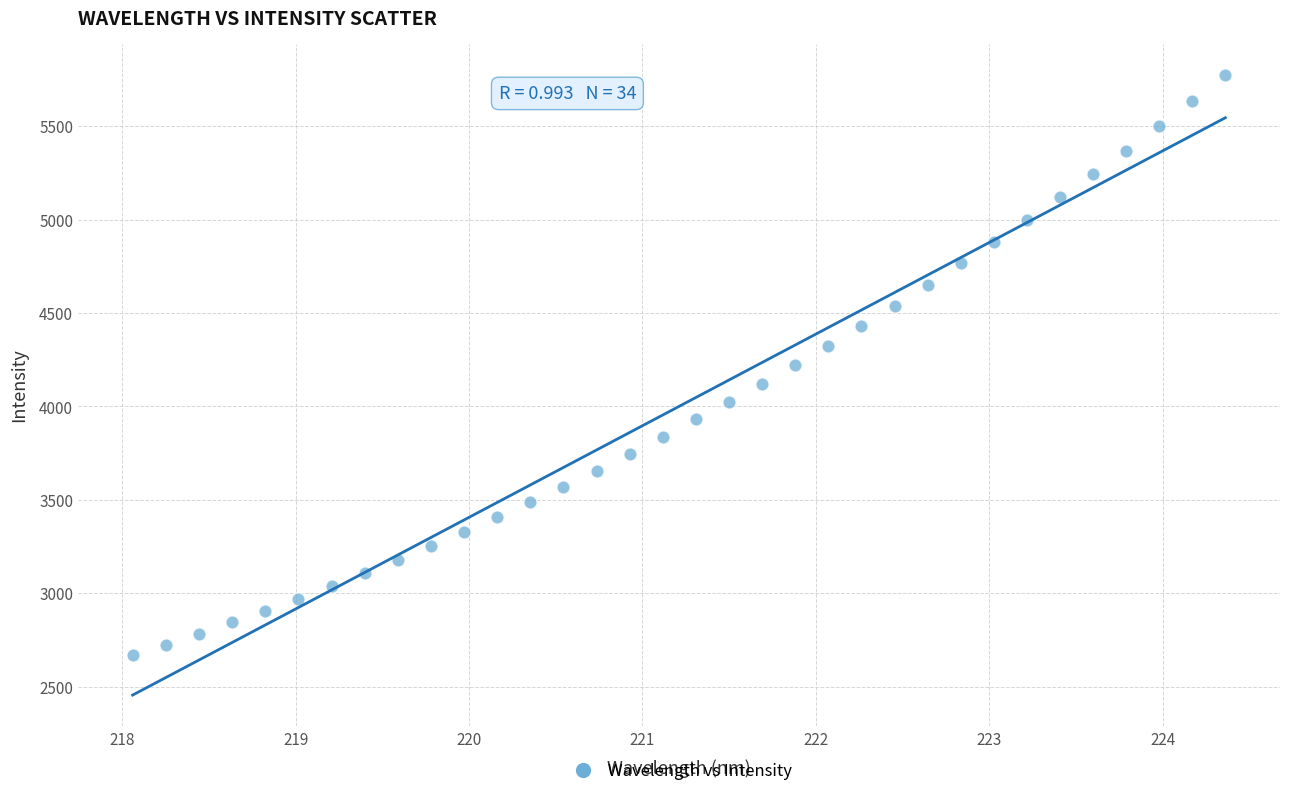

What is the range of X values (max minus min)?

6.3